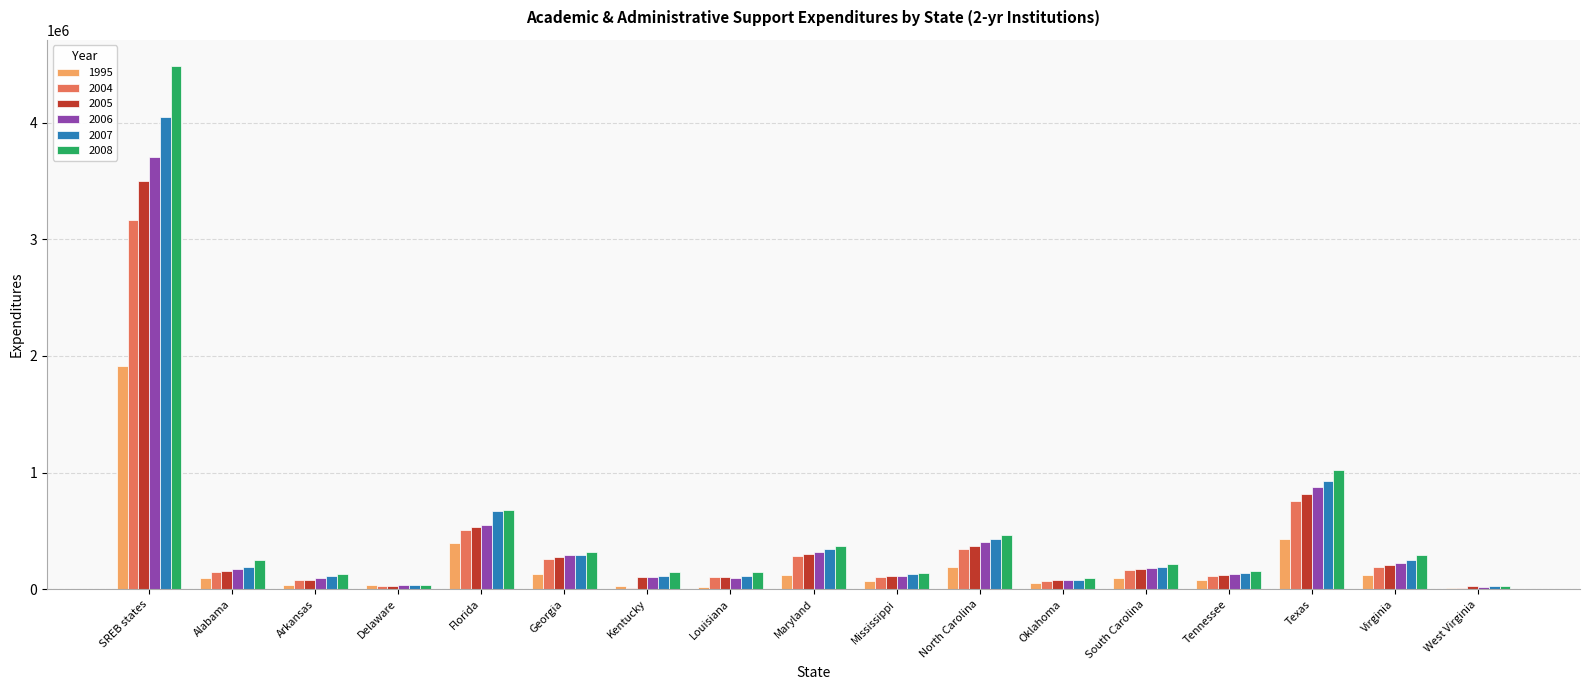

Between Florida and Texas, which series saw the biggest shift?

2008